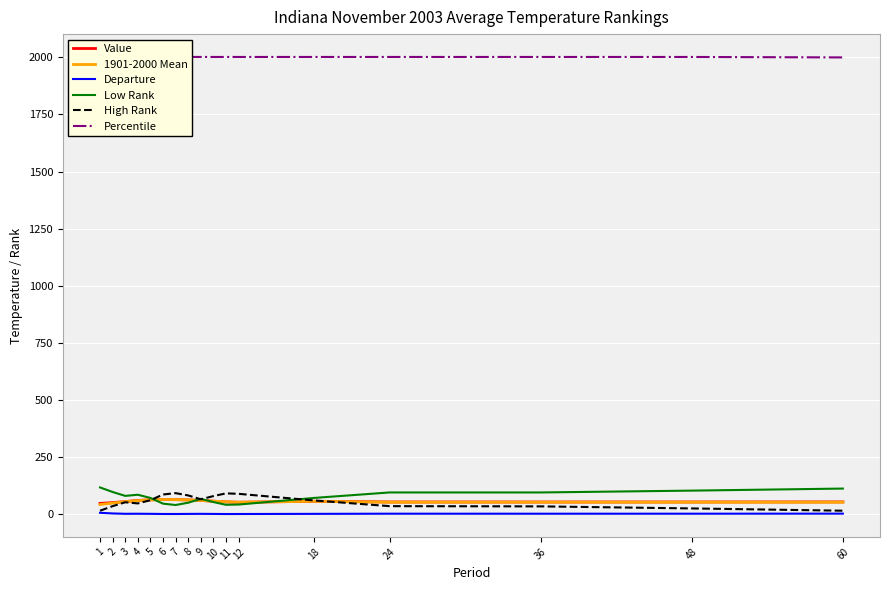

Between 1 and 8, which series saw the biggest shift?

Low Rank